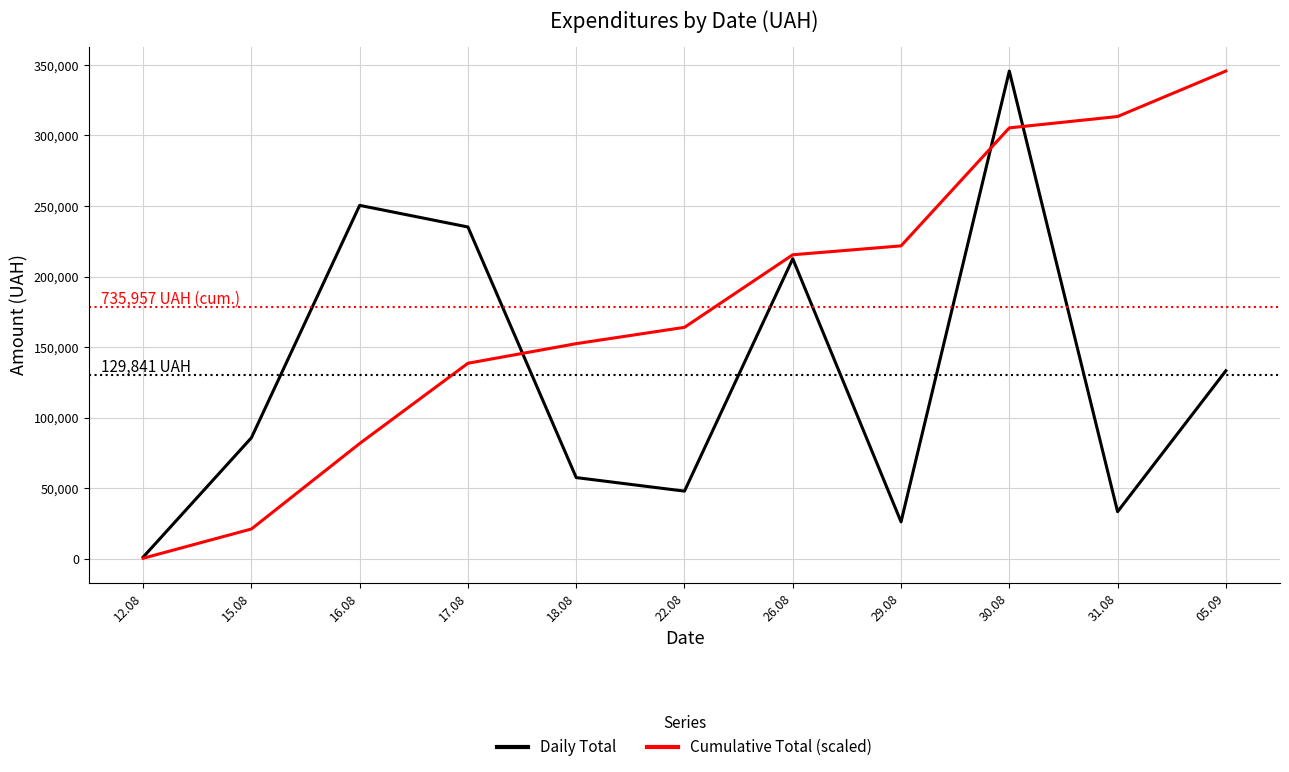

What is the sum of the Cumulative Total (scaled) values at 12.08 and 17.08?

138740.7